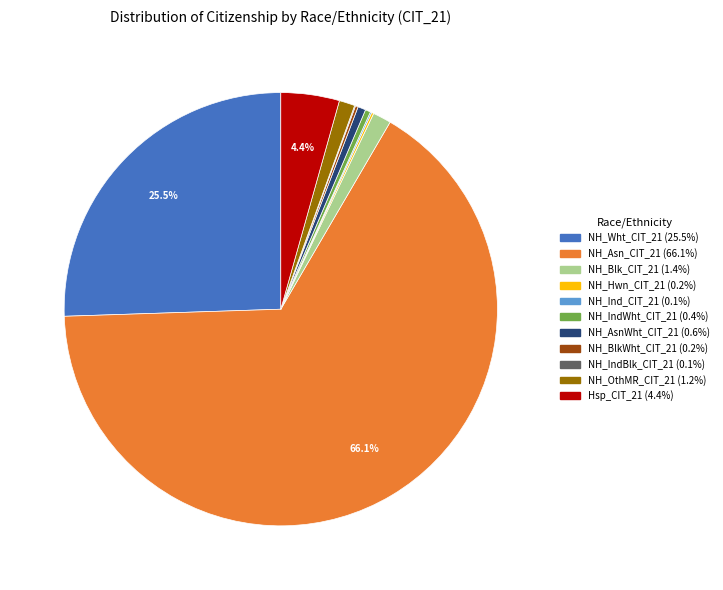

Which has a higher value, NH_OthMR_CIT_21 or Hsp_CIT_21?

Hsp_CIT_21